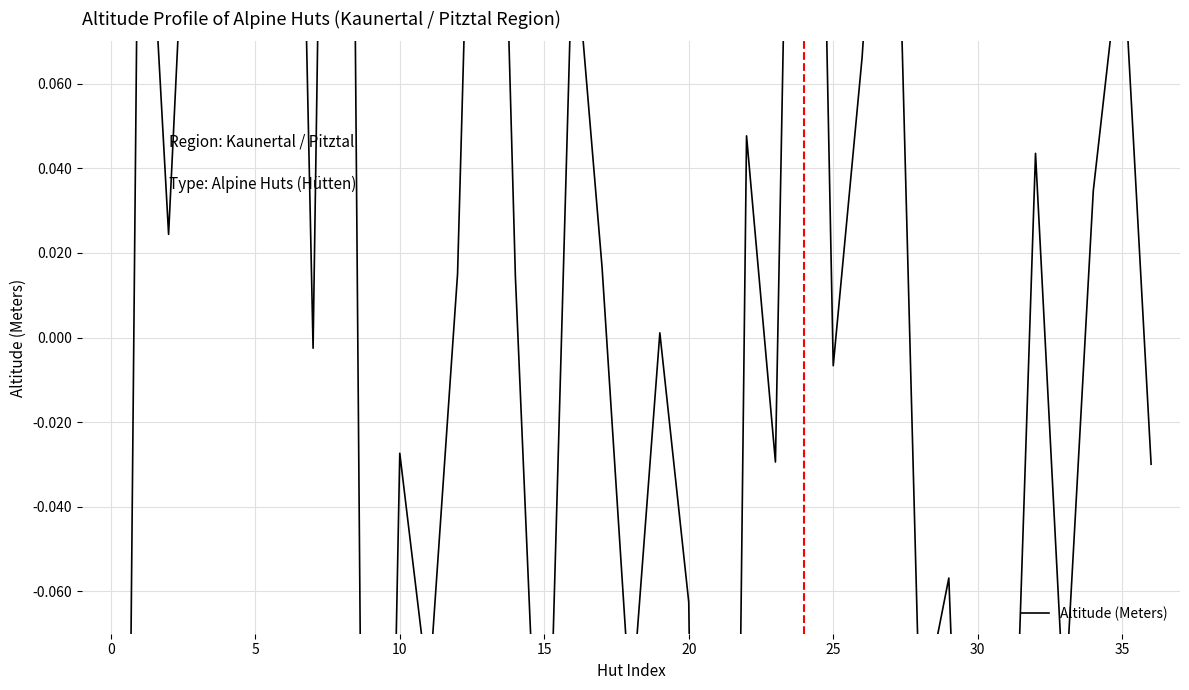

How many data points does each series have?

37